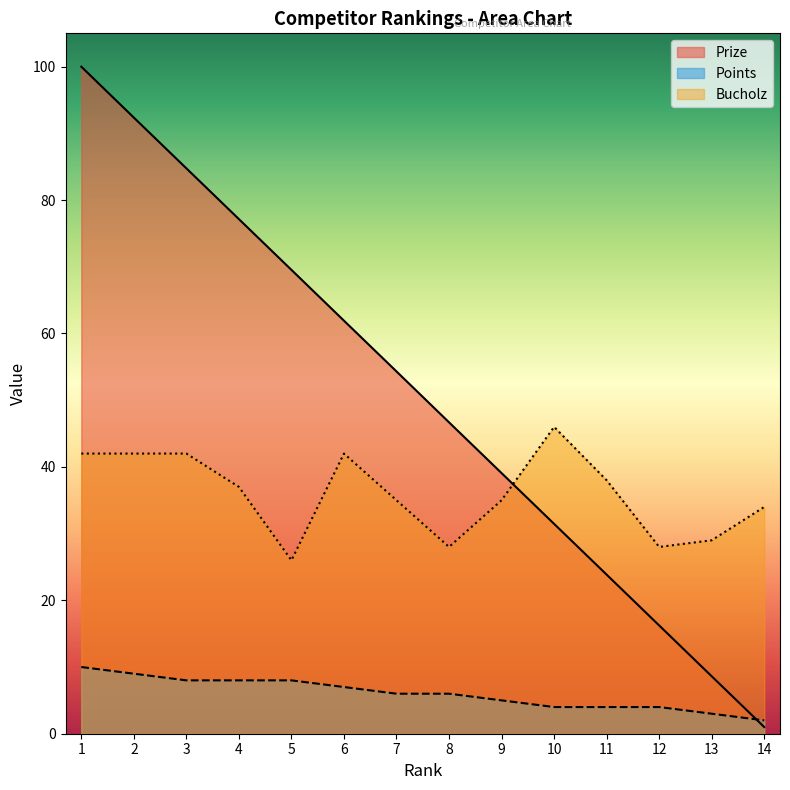

True or false: Points has a value of 2.0 at 14.

True